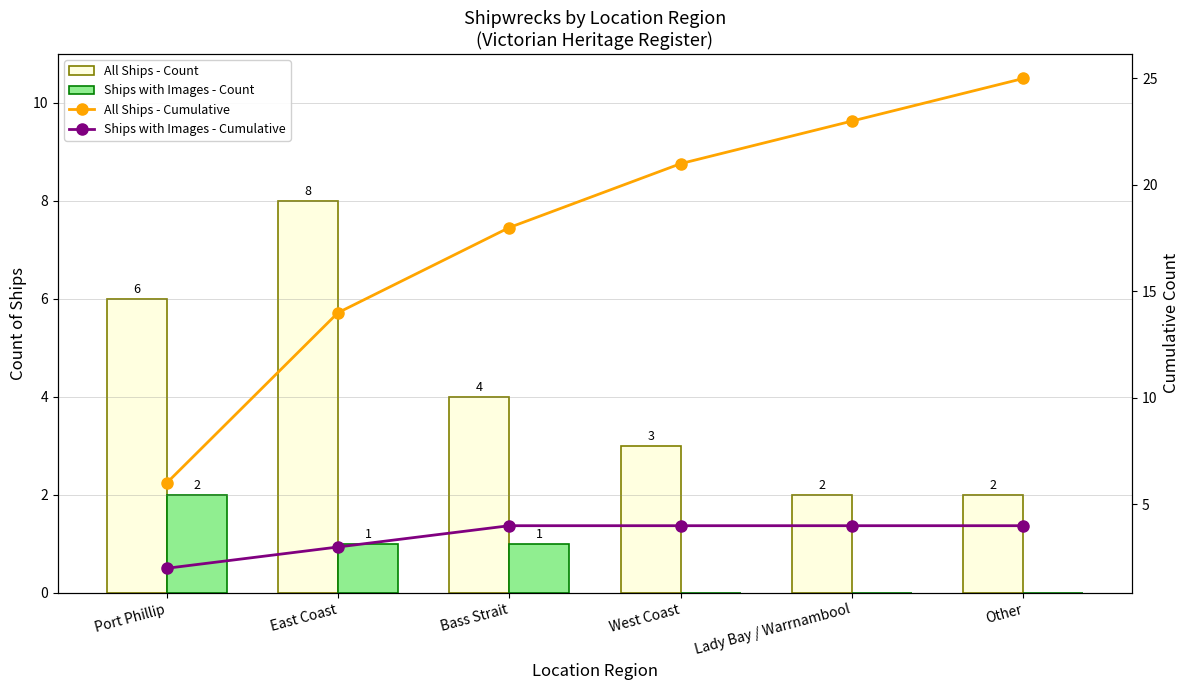

How many Ships with Images - Cumulative values are between 3 and 4?

5